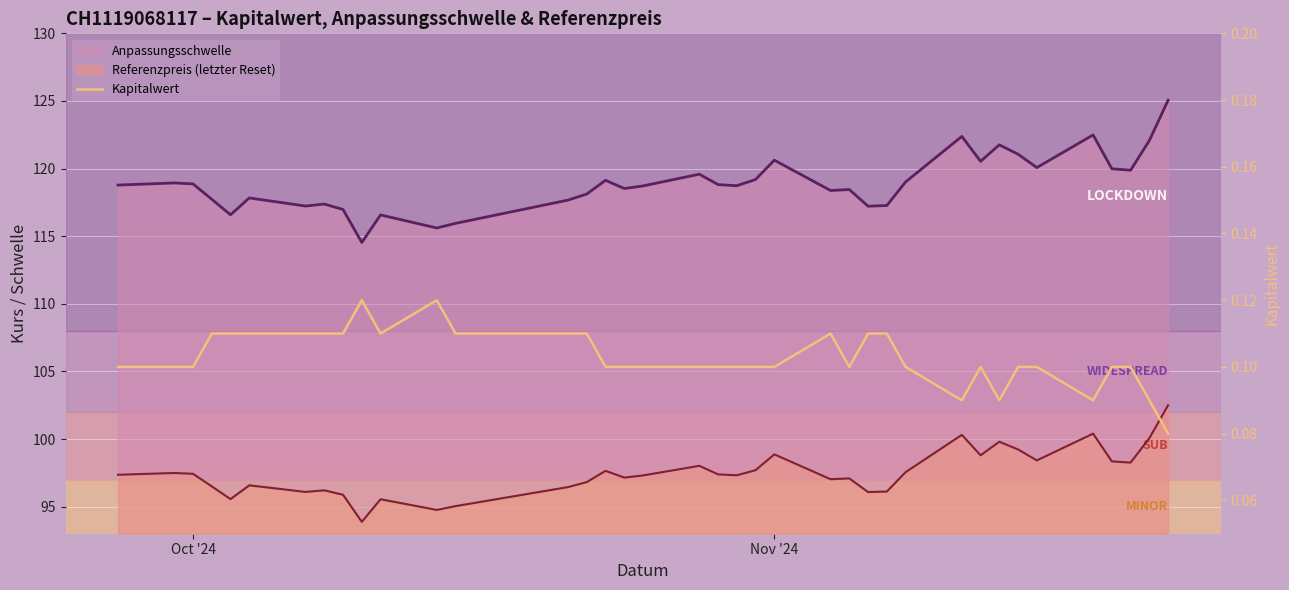

List the series in order of their peak value, highest first.

Anpassungsschwelle (line), Referenzpreis (letzter Reset) (line), Kapitalwert